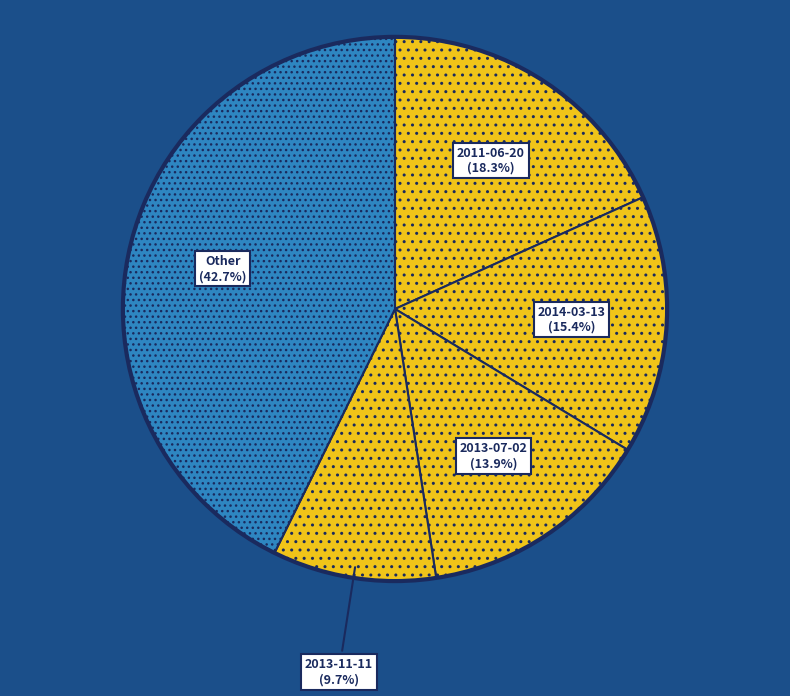

Approximately how many times larger is the value at 2013-11-11 compared to 2011-06-20?

0.5